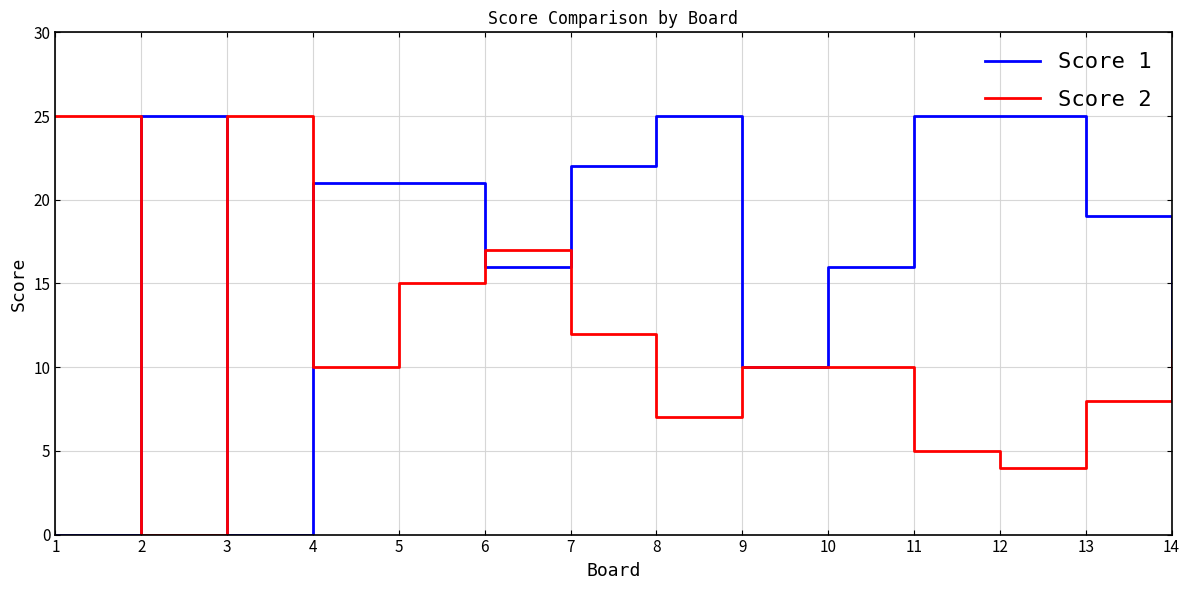

What is the greatest value displayed?

25